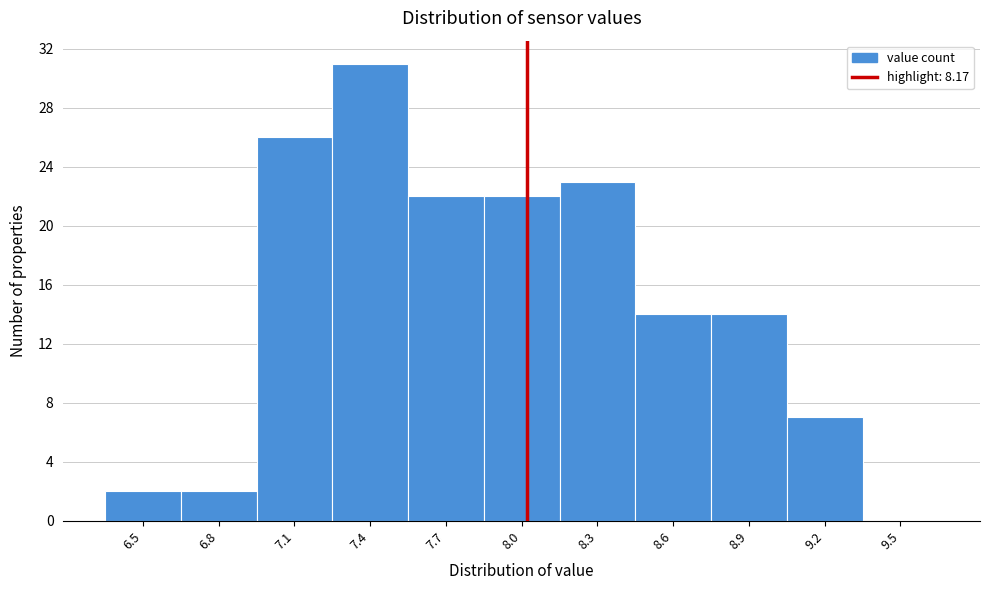

Reading right to left, list all the values displayed in this chart.

9.5=0	9.2=7	8.9=14	8.6=14	8.3=23	8.0=22	7.7=22	7.4=31	7.1=26	6.8=2	6.5=2